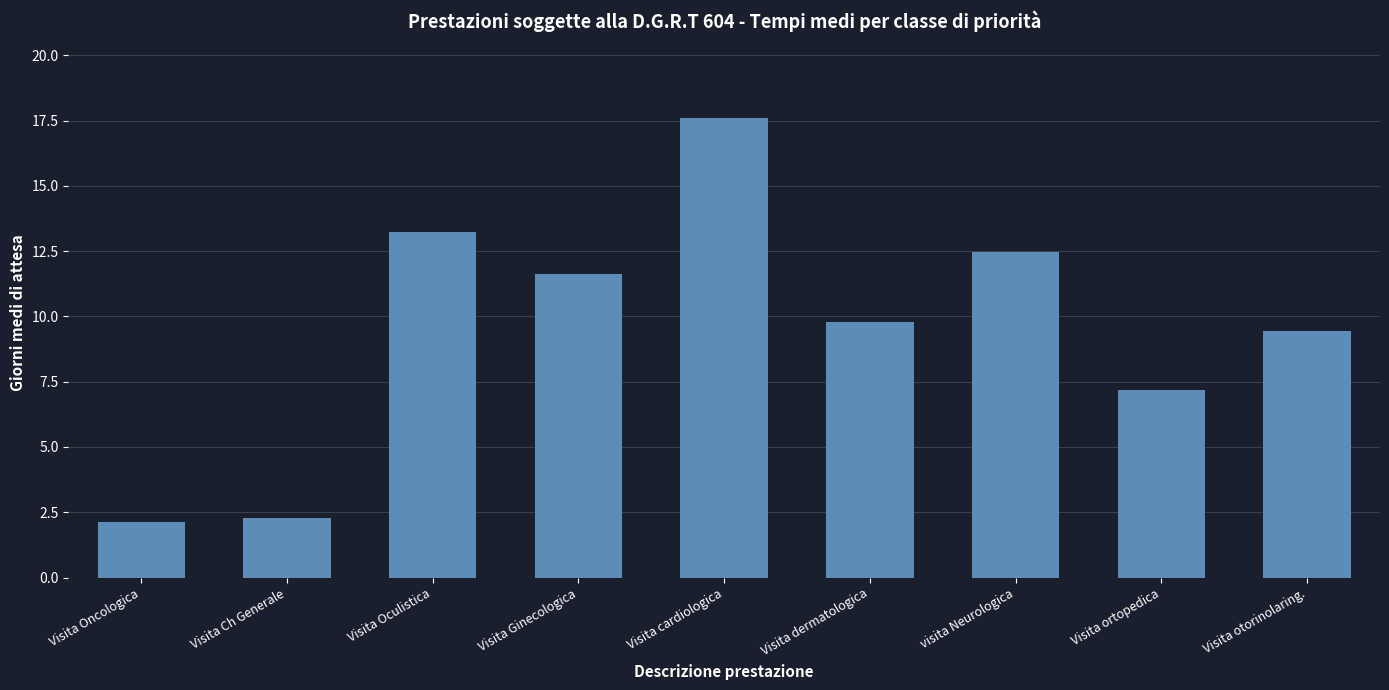

What is the sum of the values at Visita Oncologica and Visita Oculistica?

15.3